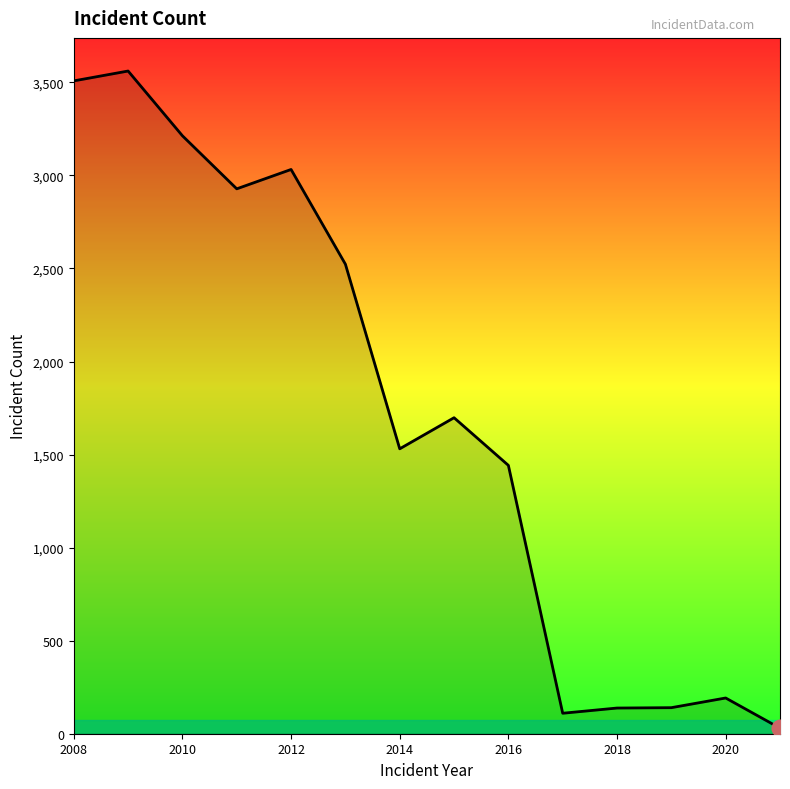

What is the difference between the maximum and minimum values?

3531